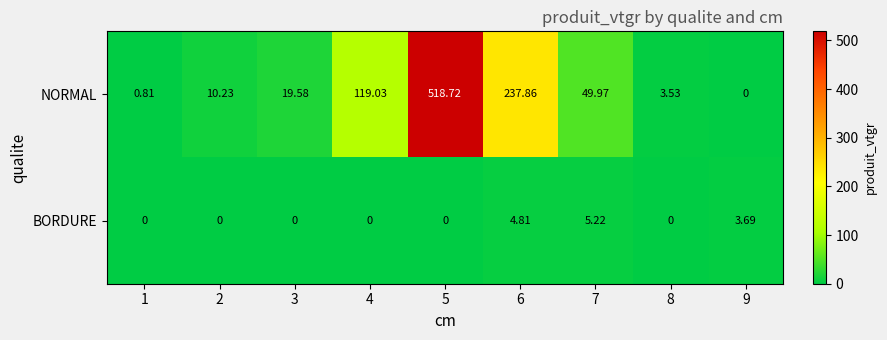

Which series has the largest total across all categories?

NORMAL